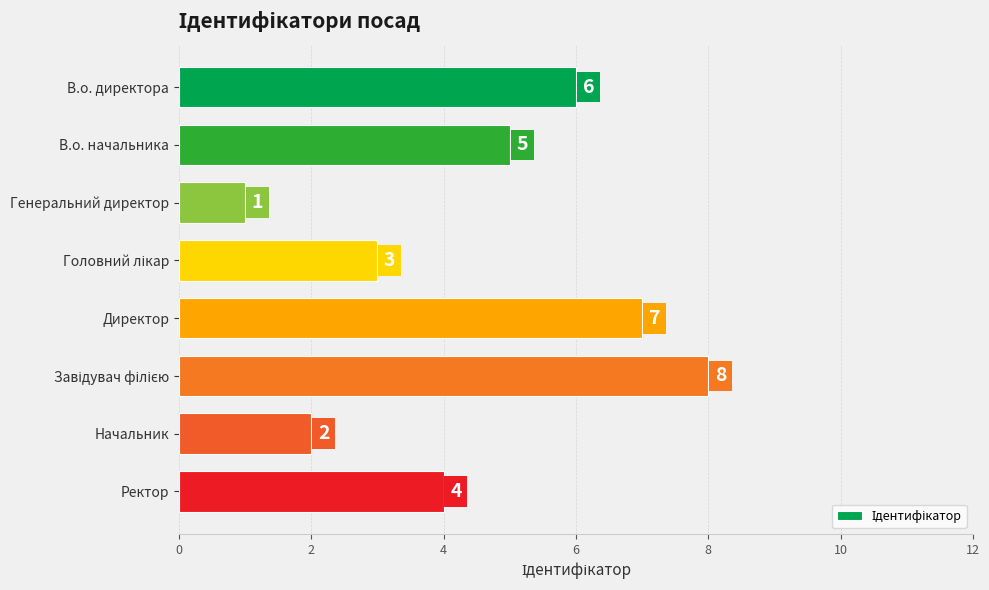

What position from the bottom is В.о. директора?

8